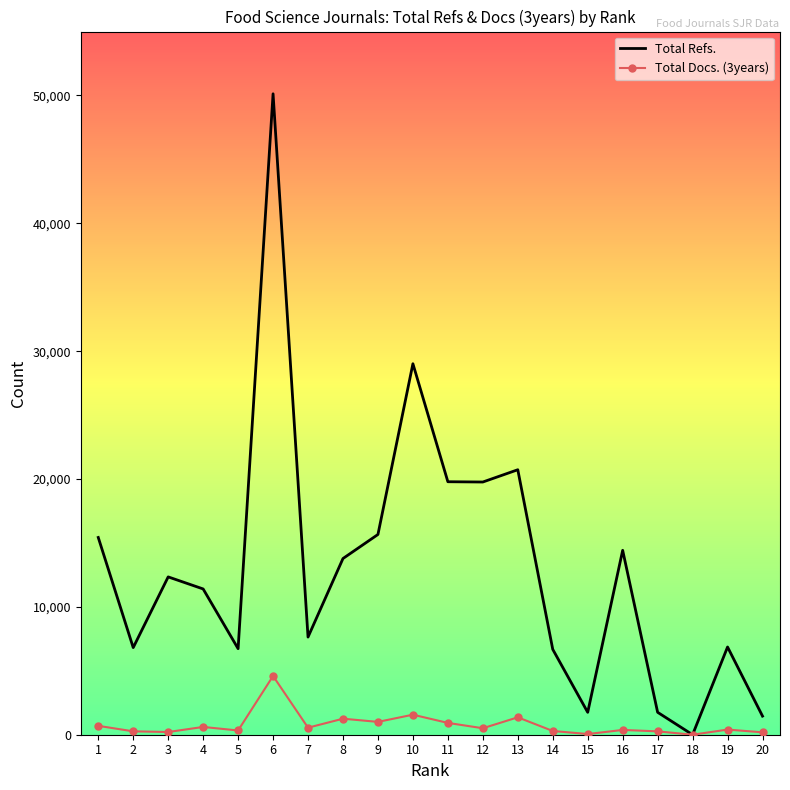

Rank the series by their average value, from lowest to highest.

Total Docs. (3years), Total Refs.